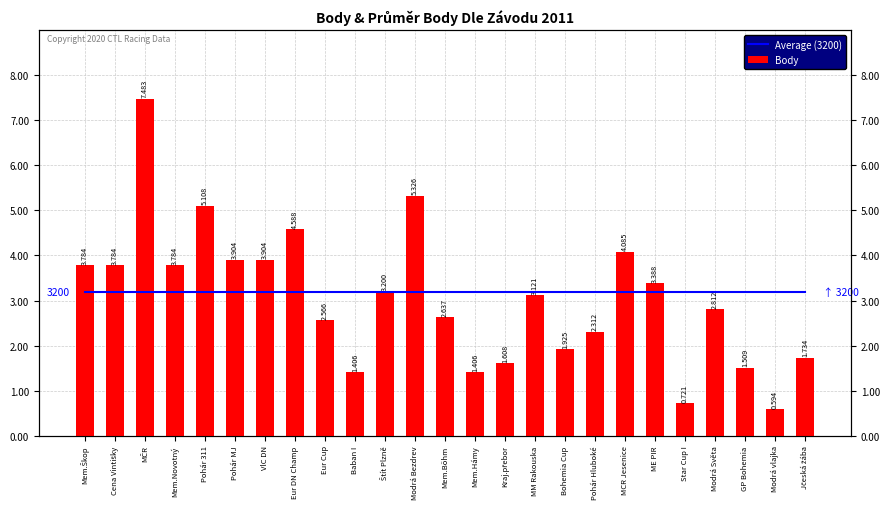

Is it true that Average (3200) equals 5435 at Eur DN Champ?

False